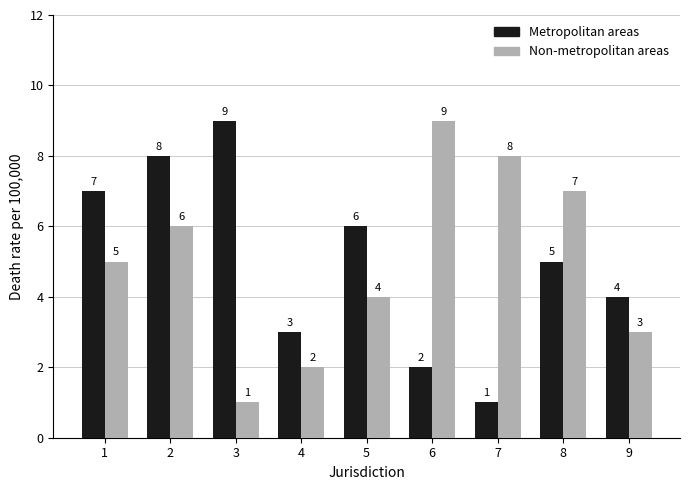

At which category is the sum across all series the highest?

2